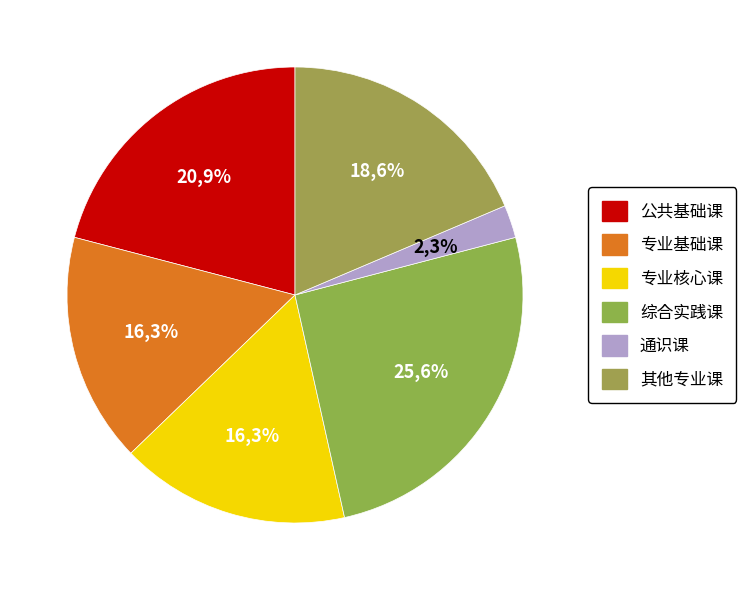

The 综合实践课 slice represents 26% of the pie. True or false?

True